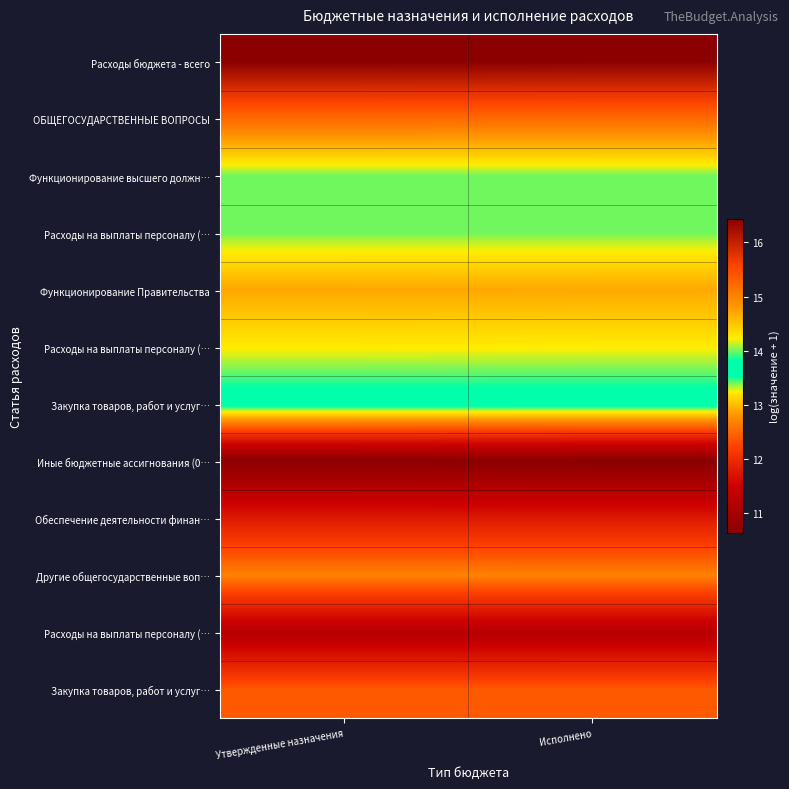

Count the number of categories in the chart.

2